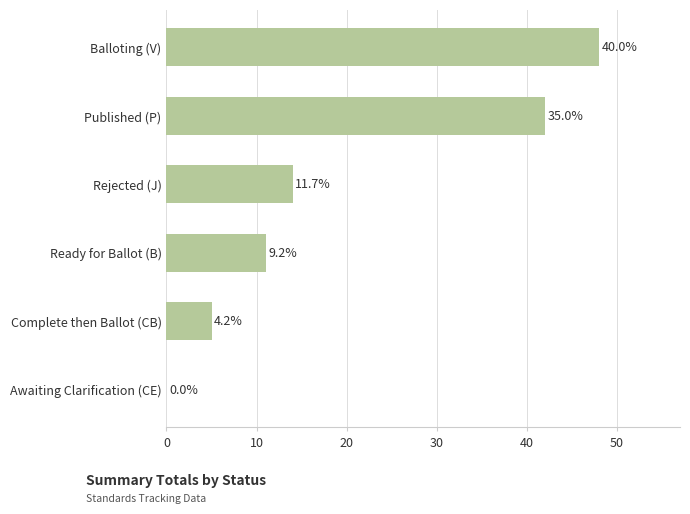

Are the bars horizontal?

Yes